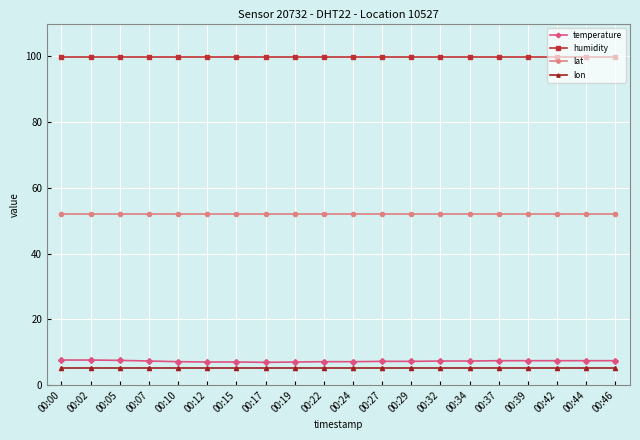

True or false: temperature and lat cross at least once.

False